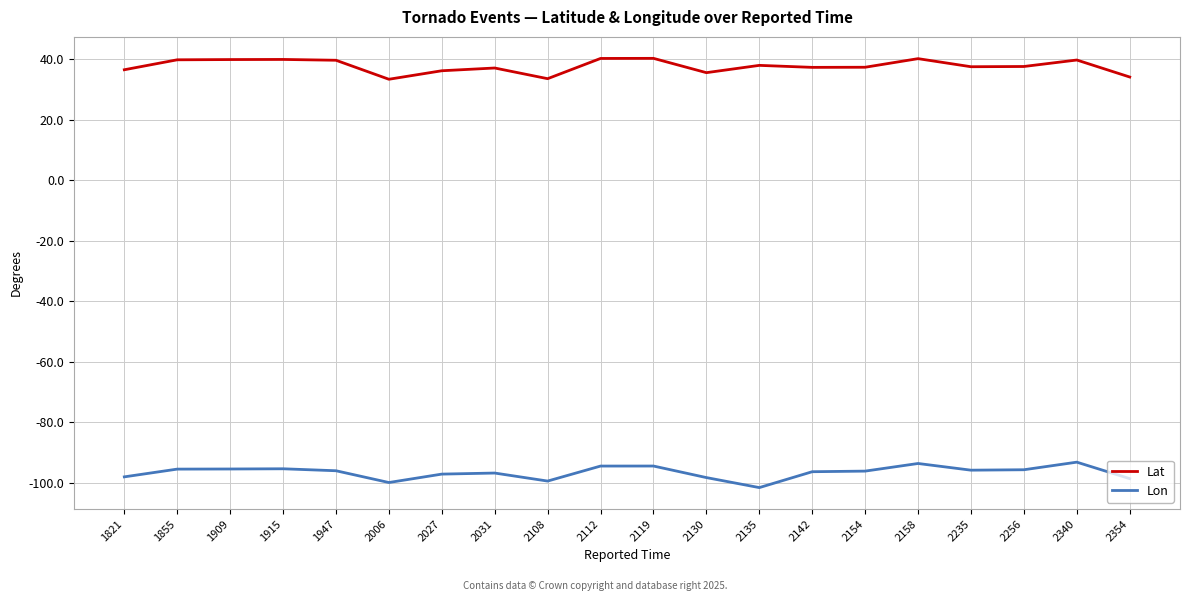

Is the value of Lon at 2119 greater than the value of Lat at 2031?

No